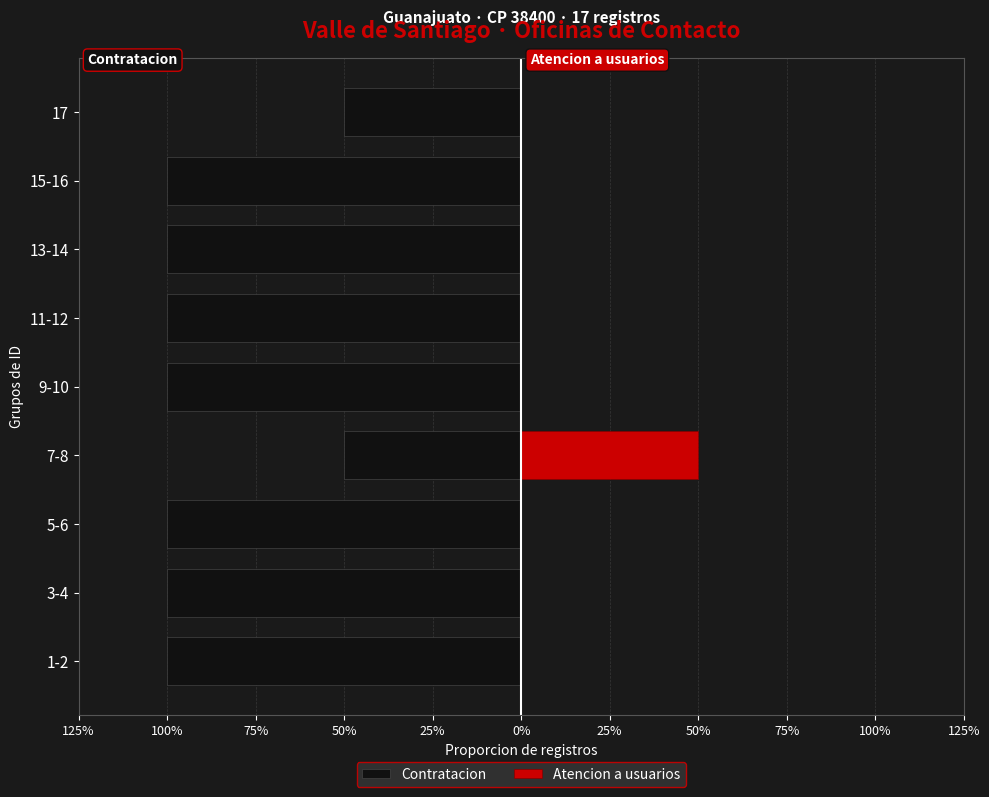

Reading left to right, list all the values displayed in this chart.

Contratacion: -2	-2	-2	-1	-2	-2	-2	-2	-1
Atencion a usuarios: 0	0	0	1	0	0	0	0	0